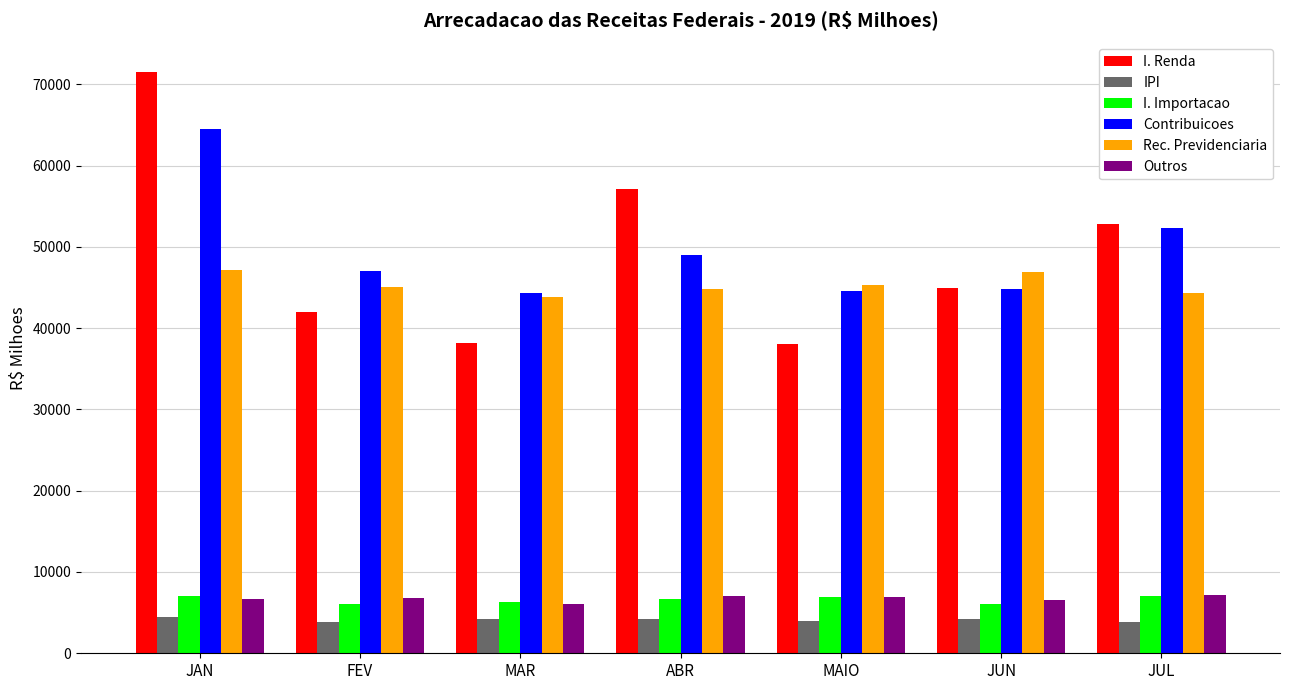

What is the total value across all series at JAN?

201442.4